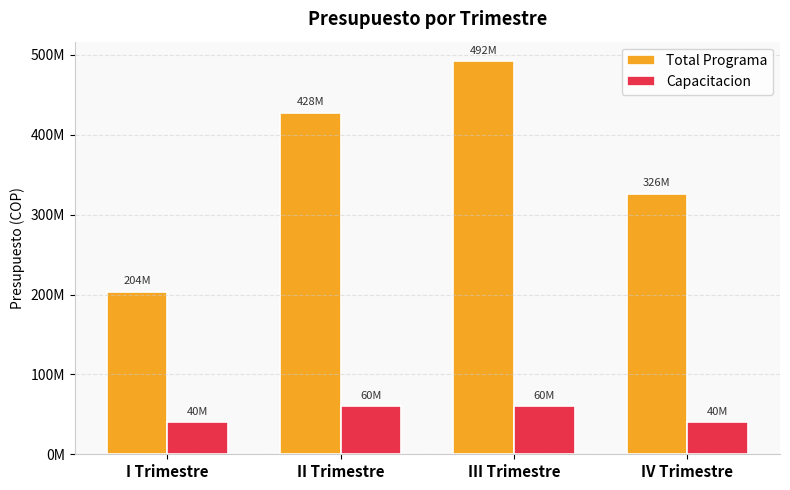

Which series has the largest total across all categories?

Total Programa